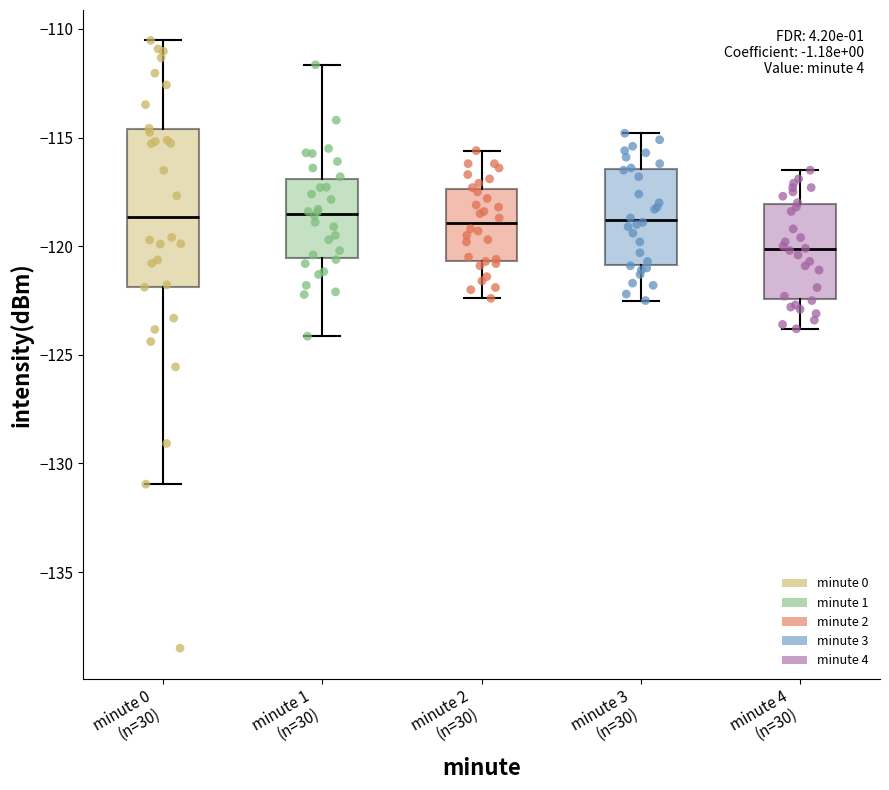

Reading left to right, read every box against the y-axis: the position of its median line, the range the box covers, and the ends of its whiskers. The values are not printed on the chart, so give them approximately, as read against the axis.

minute 0 (n=30): median -118.5, box -122.0 to -114.5, whiskers -131.0 to -110.5
minute 1 (n=30): median -118.5, box -120.5 to -117.0, whiskers -124.0 to -111.5
minute 2 (n=30): median -119.0, box -120.5 to -117.5, whiskers -122.5 to -115.5
minute 3 (n=30): median -119.0, box -121.0 to -116.5, whiskers -122.5 to -115.0
minute 4 (n=30): median -120.0, box -122.5 to -118.0, whiskers -124.0 to -116.5